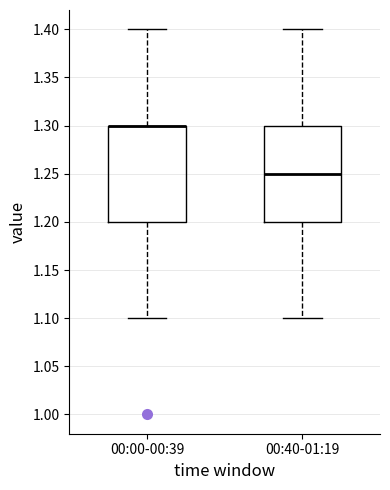

Where is the upper edge of the box for 00:40-01:19 on the y-axis? The values are not printed on the chart, so give them approximately, as read against the axis.

1.30